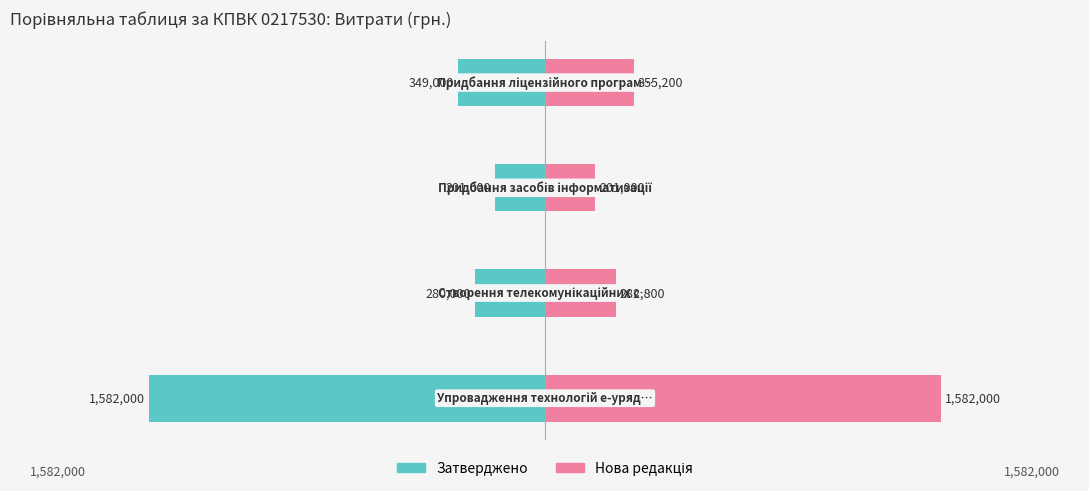

Between 0 and 3, which is larger?

3